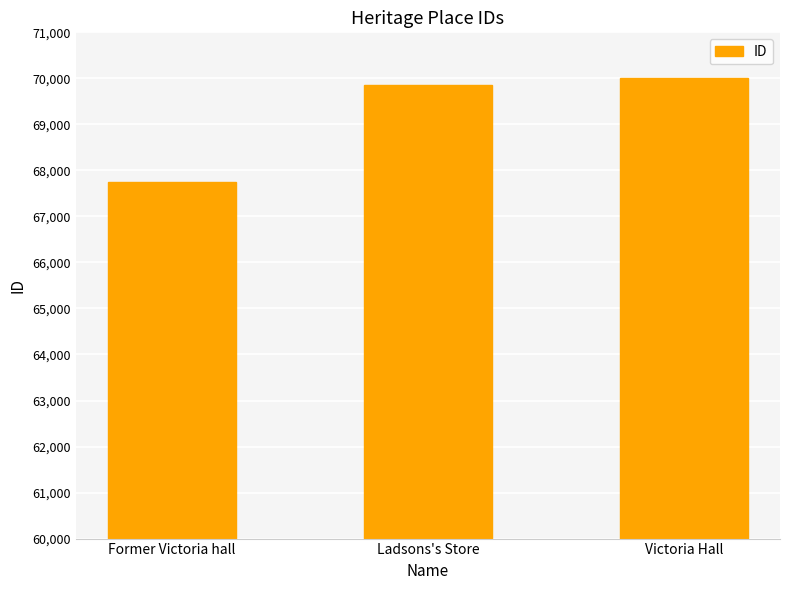

Where is the data nearest to the value 68870?

Ladsons's Store